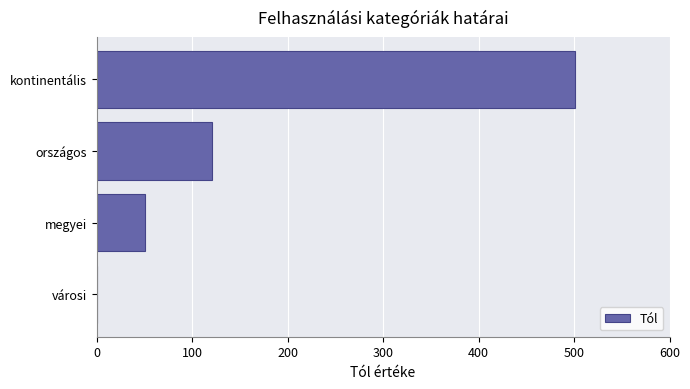

The chart shows a value of 501 at kontinentális. True or false?

True